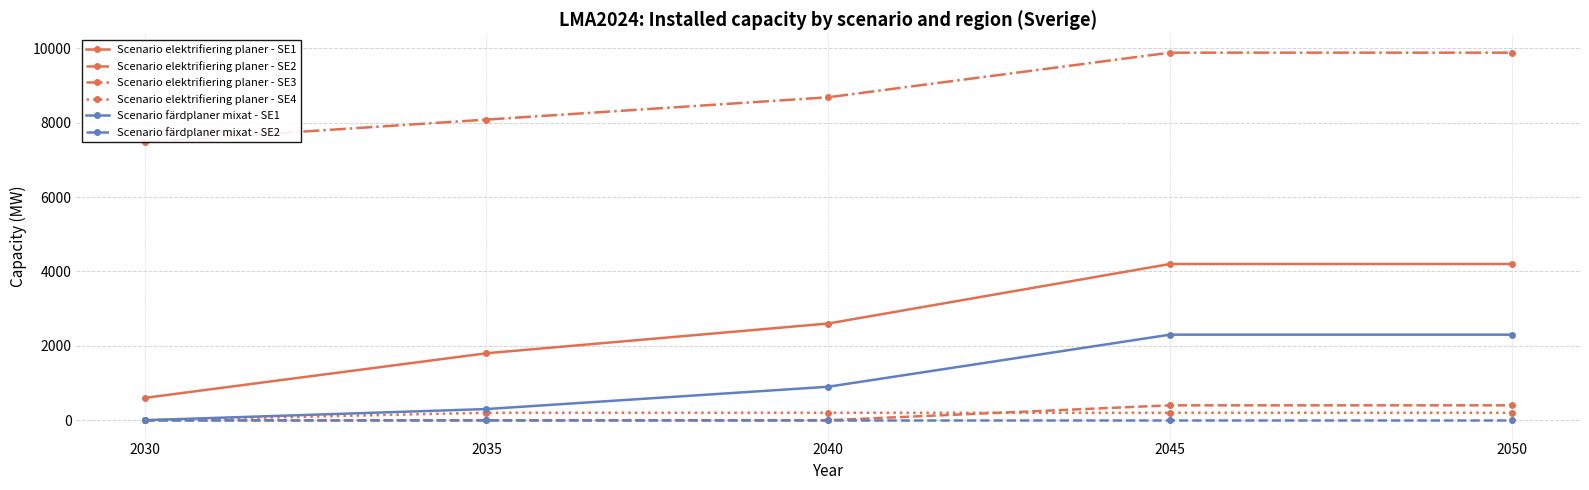

What is the total value across all series at 2045?

16983